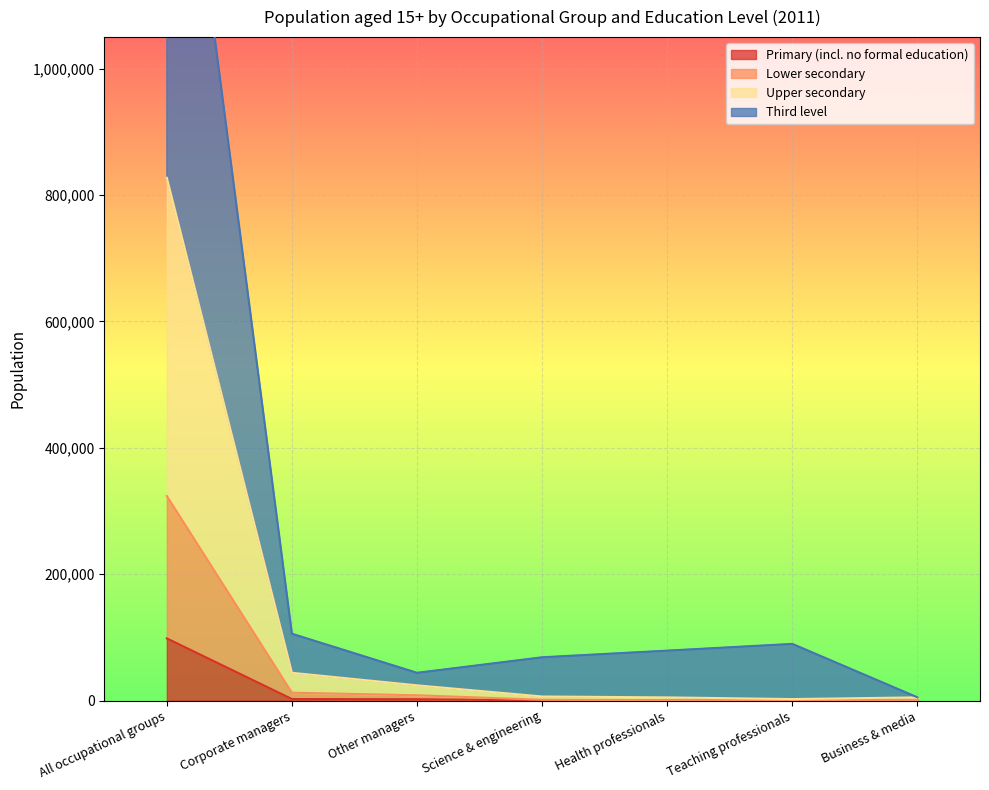

True or false: Third level and Primary (incl. no formal education) cross at least once.

False